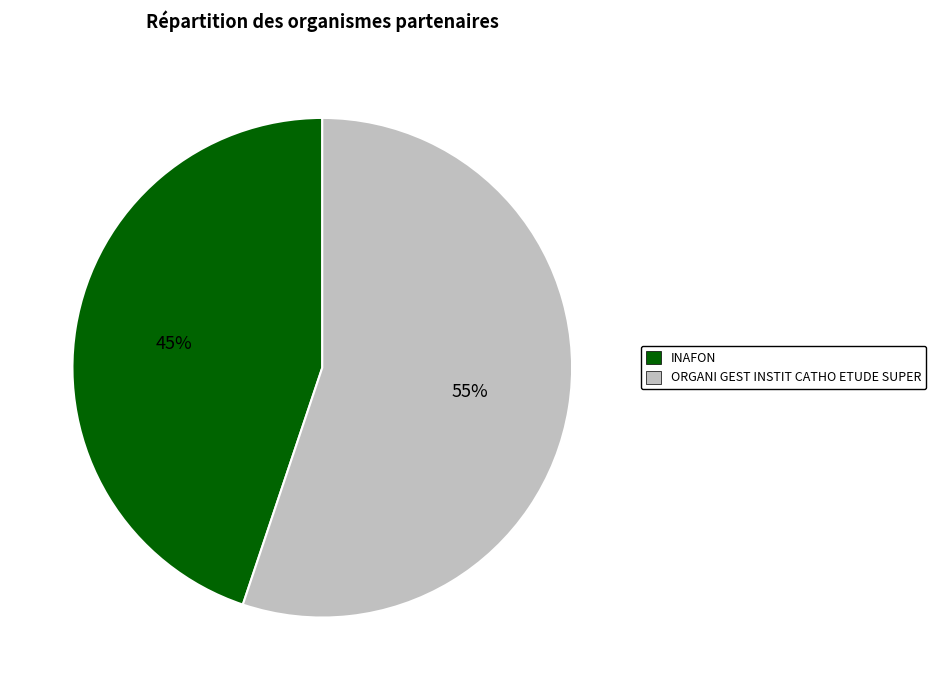

Does ORGANI GEST INSTIT CATHO ETUDE SUPER represent more than half of the total?

Yes